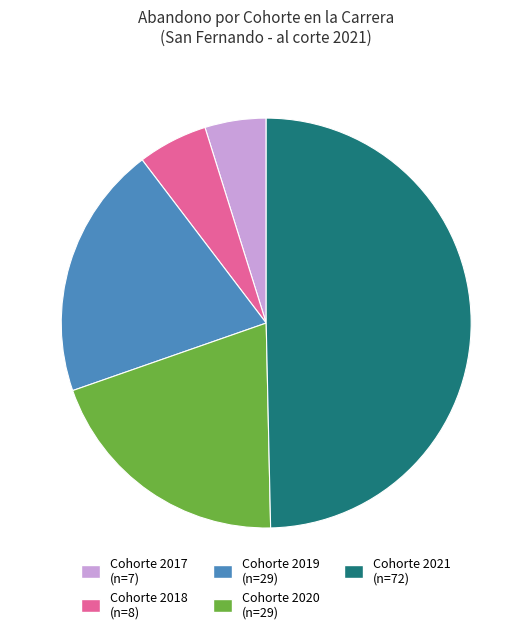

How many segments does this pie chart have?

5